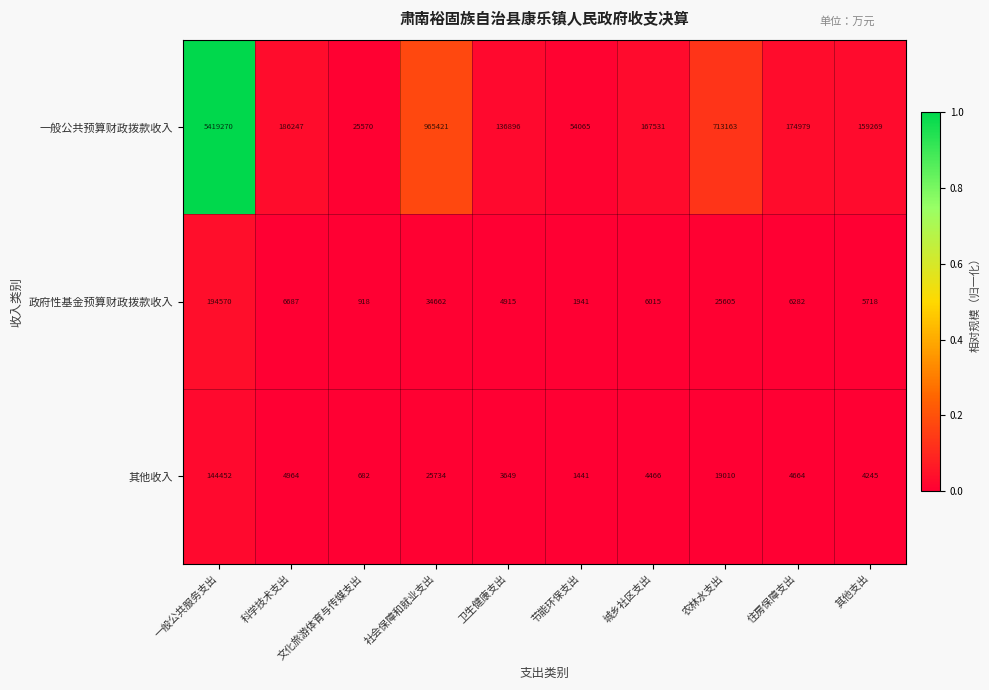

At 一般公共服务支出, list the series in order from largest to smallest.

一般公共预算财政拨款收入, 政府性基金预算财政拨款收入, 其他收入